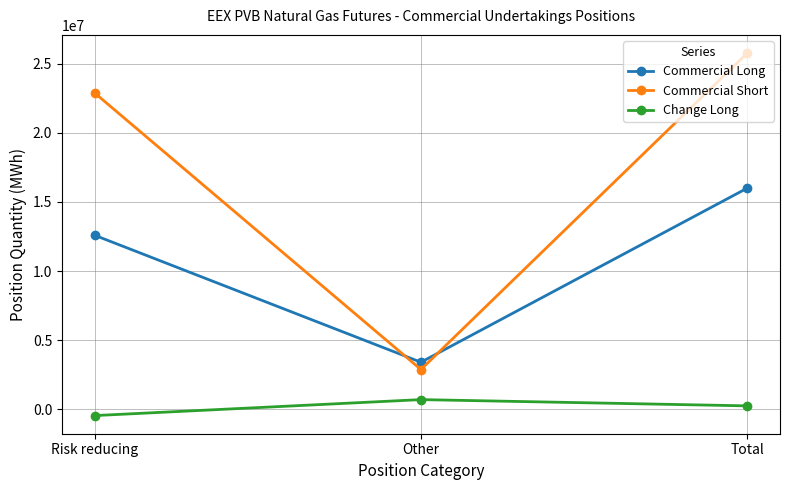

Does the chart have visible grid lines?

Yes